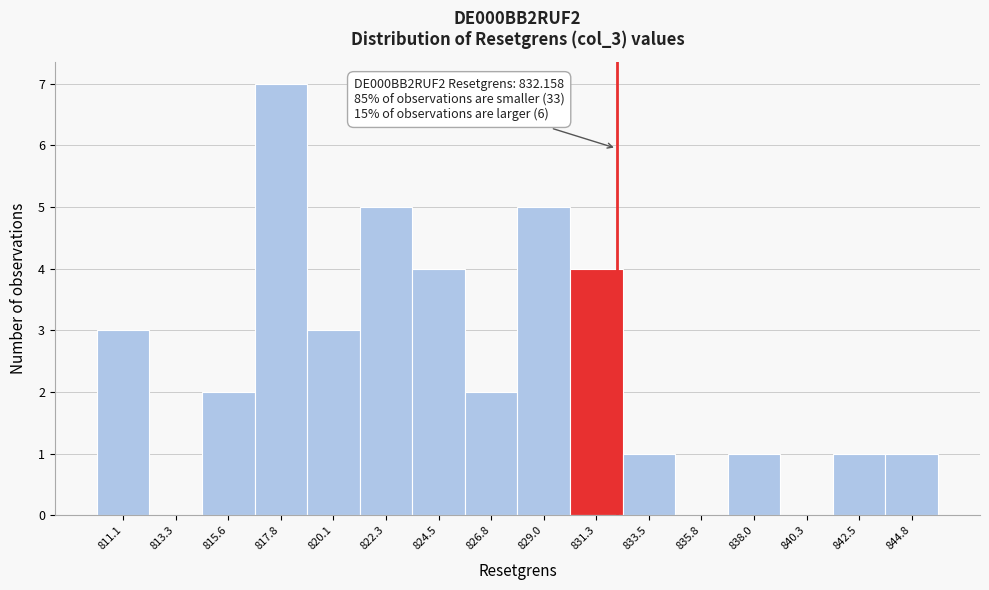

Which range on the x-axis has the tallest bar?

816.5 to 819.0